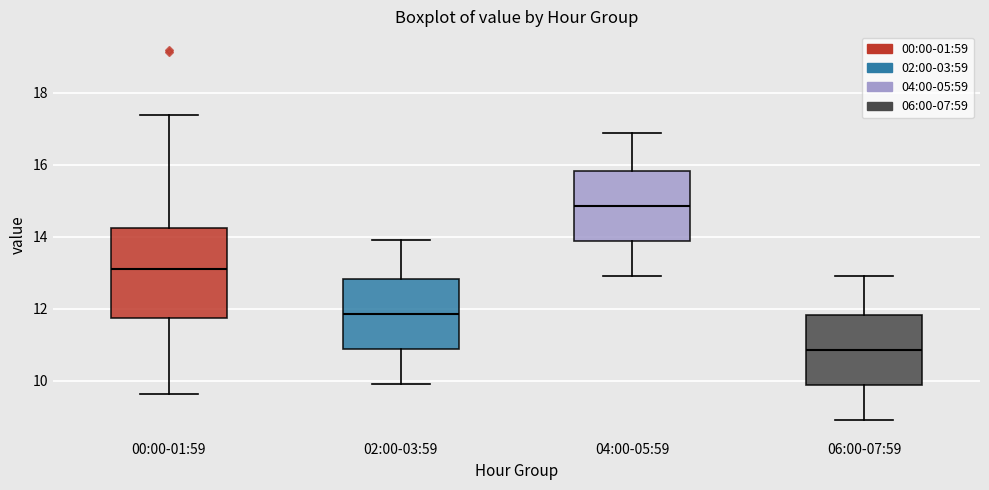

Which box has the highest median line?

04:00-05:59